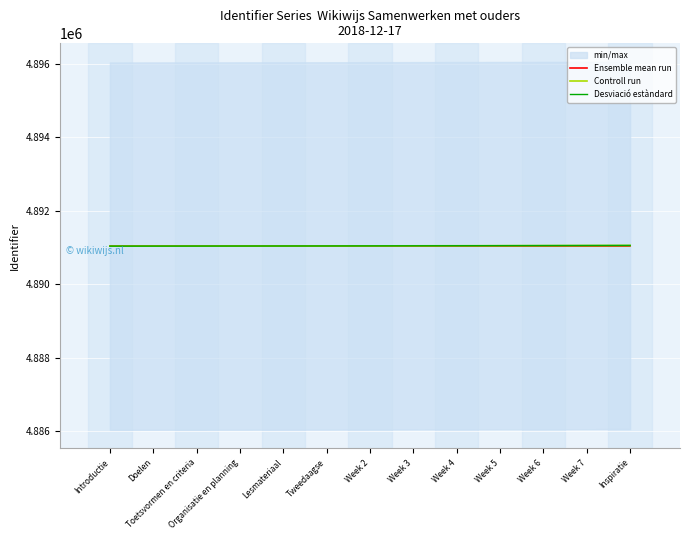

How many times do Desviació estàndard and Ensemble mean run cross each other?

1